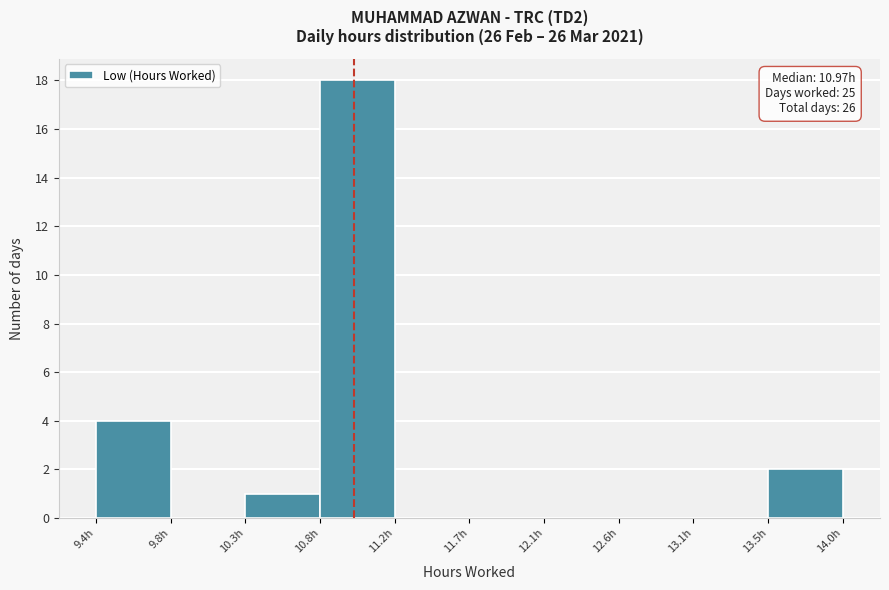

Over which range of the x-axis is the bar tallest?

10.75 to 11.20